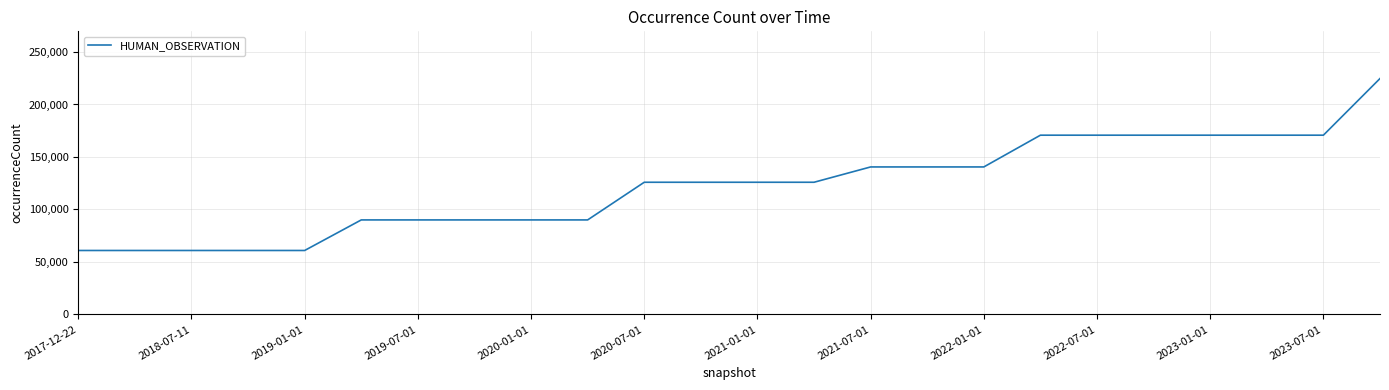

Reading left to right, extract all data points from this chart.

60923	60923	60923	60923	60923	90035	90035	90035	90035	90035	125906	125906	125906	125906	140496	140496	140496	170747	170747	170747	170747	170747	170747	224721